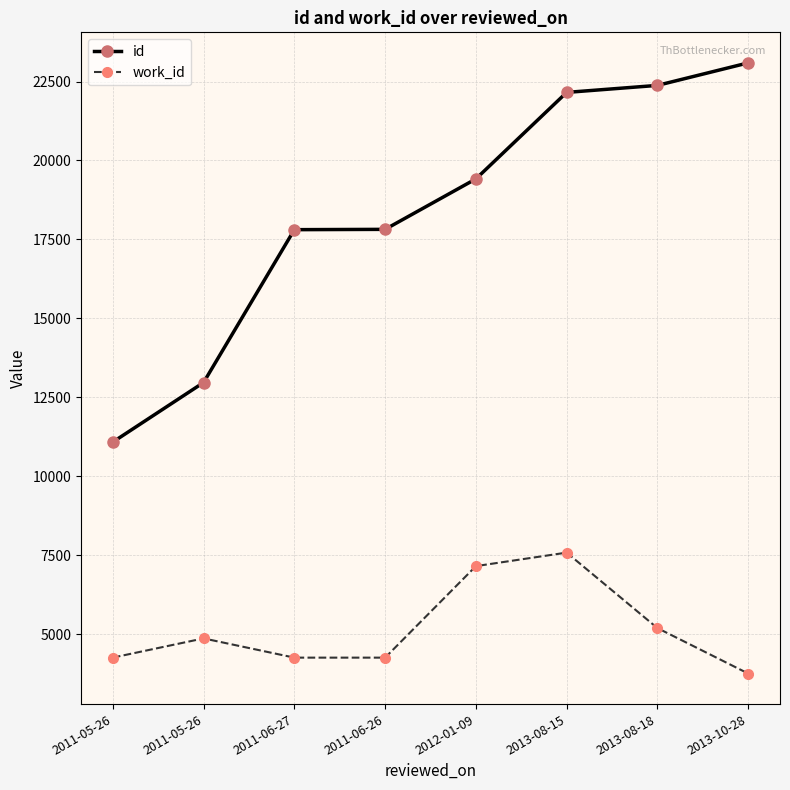

What is the label of the 1st point from the left?

2011-05-26